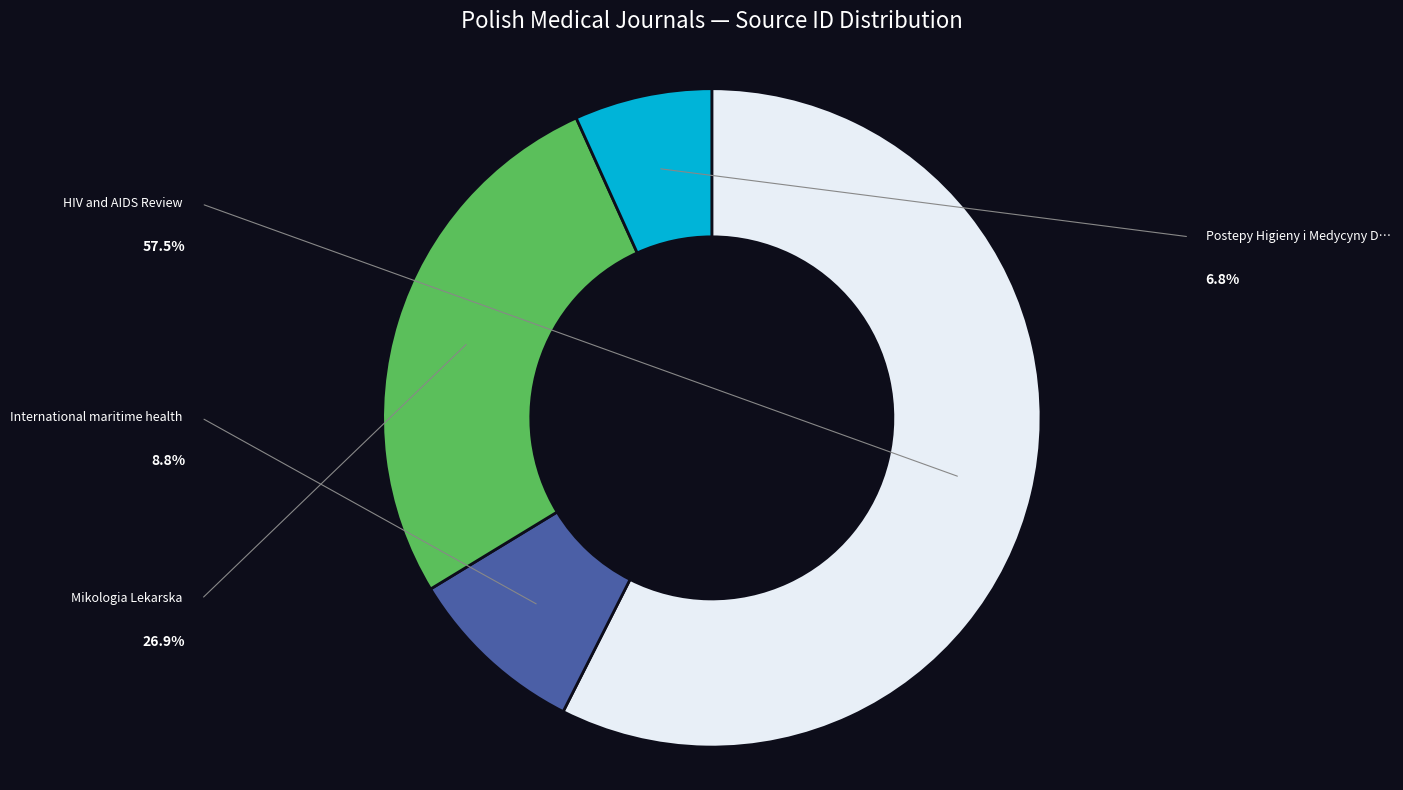

How many segments does this pie chart have?

4